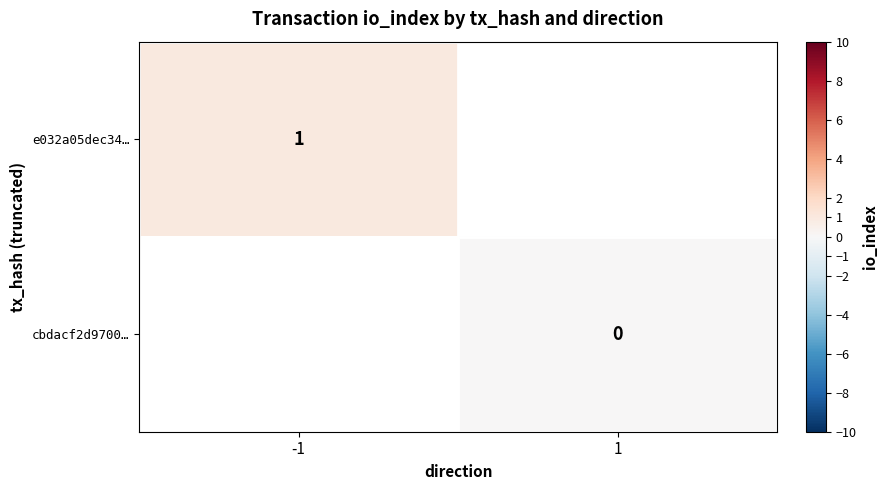

The value of e032a05dec34… at -1 is 2. True or false?

False